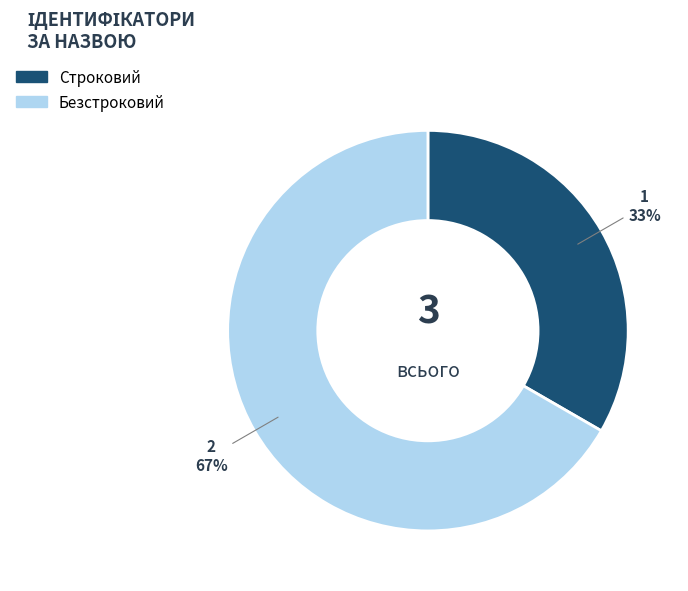

How many segments does this pie chart have?

2